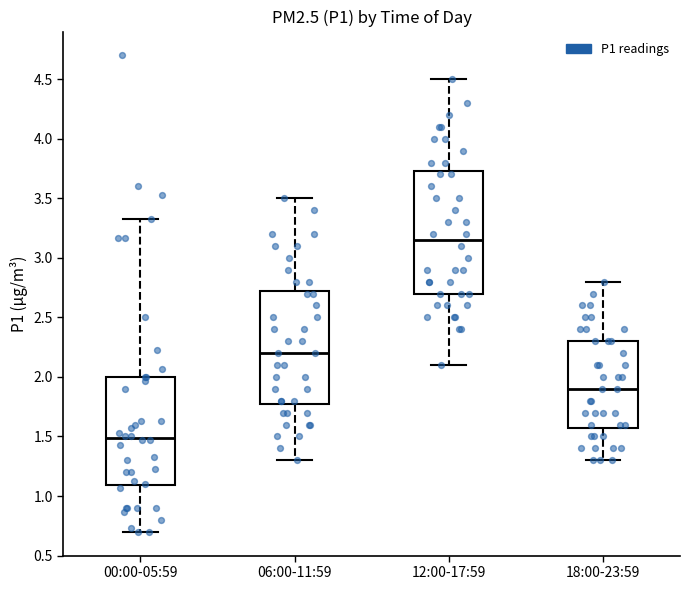

Which box's median line is the lowest?

00:00-05:59